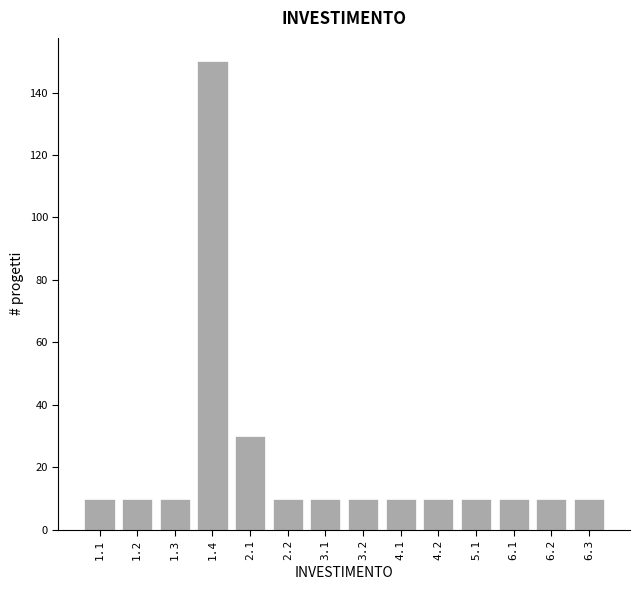

Reading right to left, what are all the values shown in this chart?

6.3=10	6.2=10	6.1=10	5.1=10	4.2=10	4.1=10	3.2=10	3.1=10	2.2=10	2.1=30	1.4=150	1.3=10	1.2=10	1.1=10